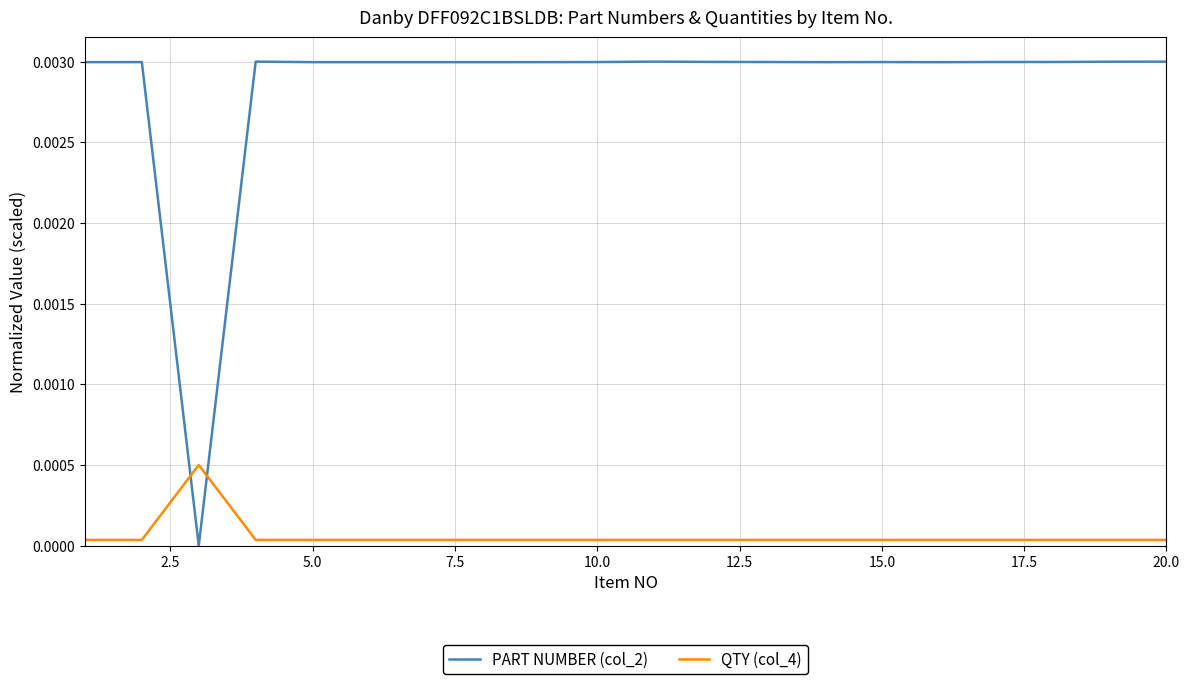

Which series has the largest total across all categories?

PART NUMBER (col_2)